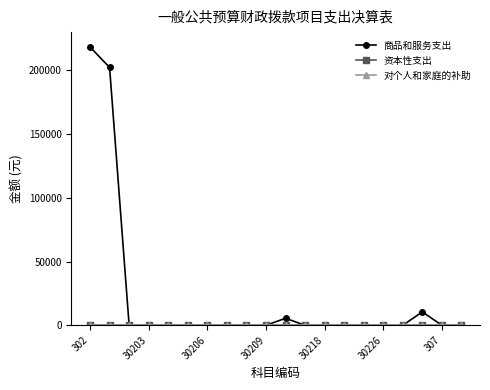

Which category has the highest value in the 对个人和家庭的补助 series?

302